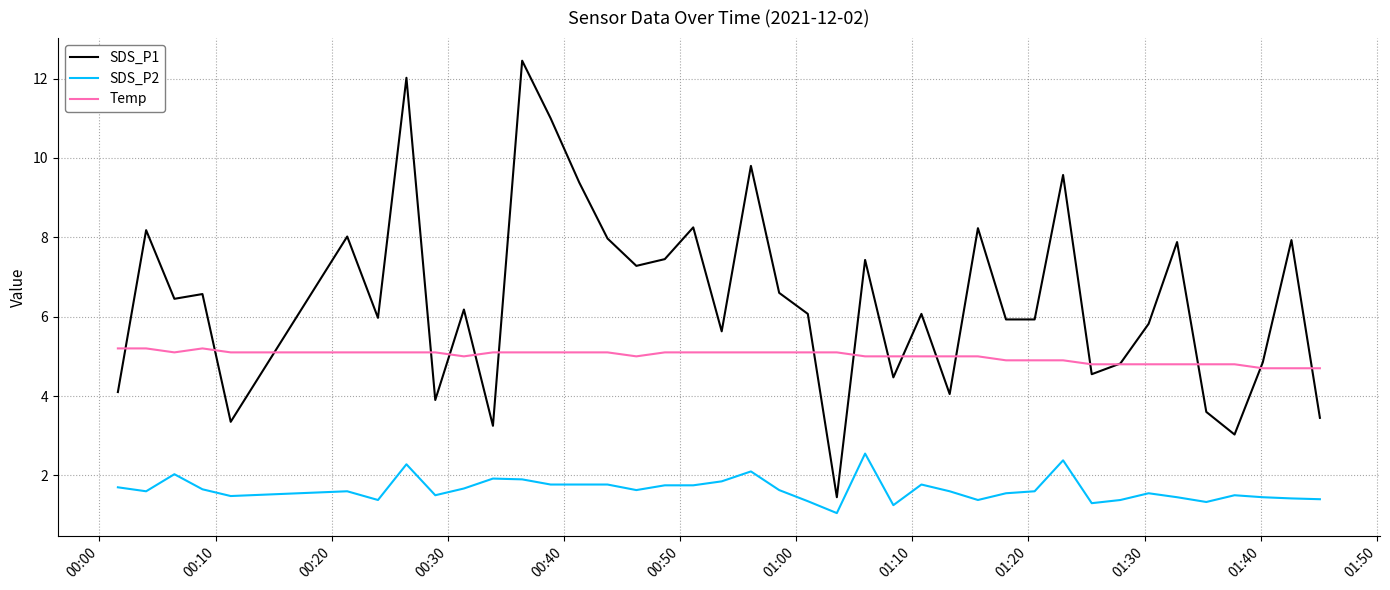

Count the number of categories in the chart.

40